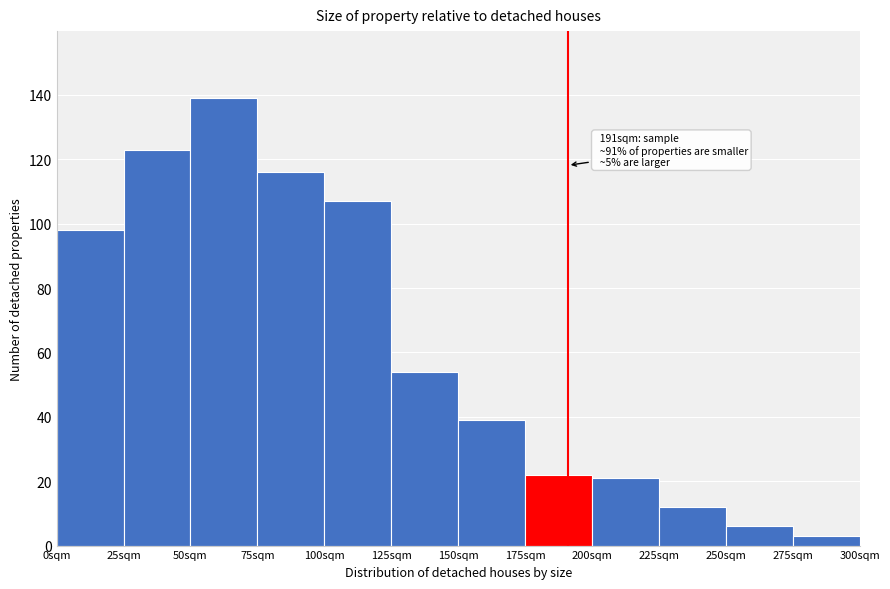

Which range on the x-axis has the tallest bar?

50 to 75